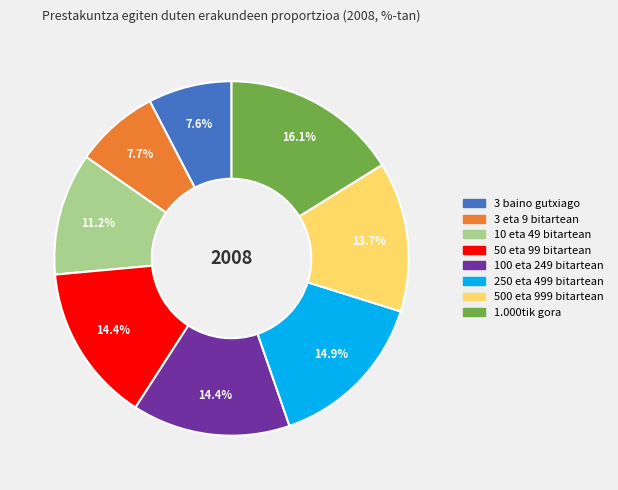

What percentage is NOT represented by 100 eta 249 bitartean?

85.6%